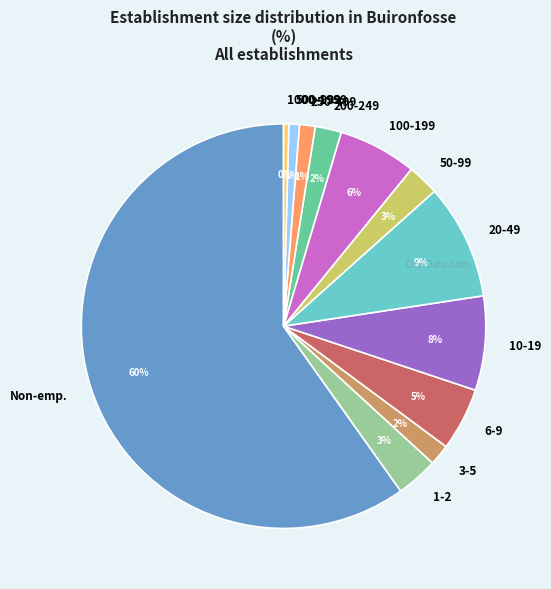

To the nearest percent, what portion does 1-2 represent?

3%